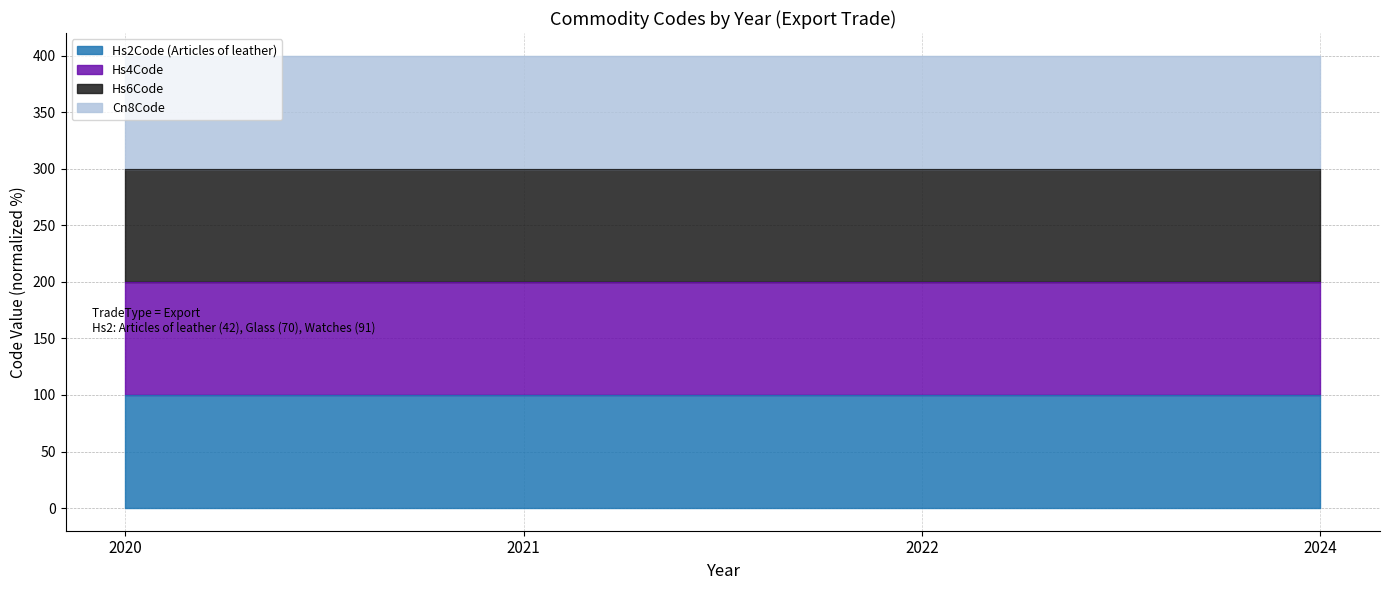

Is it true that Hs6Code equals 300.0 at 2024?

True